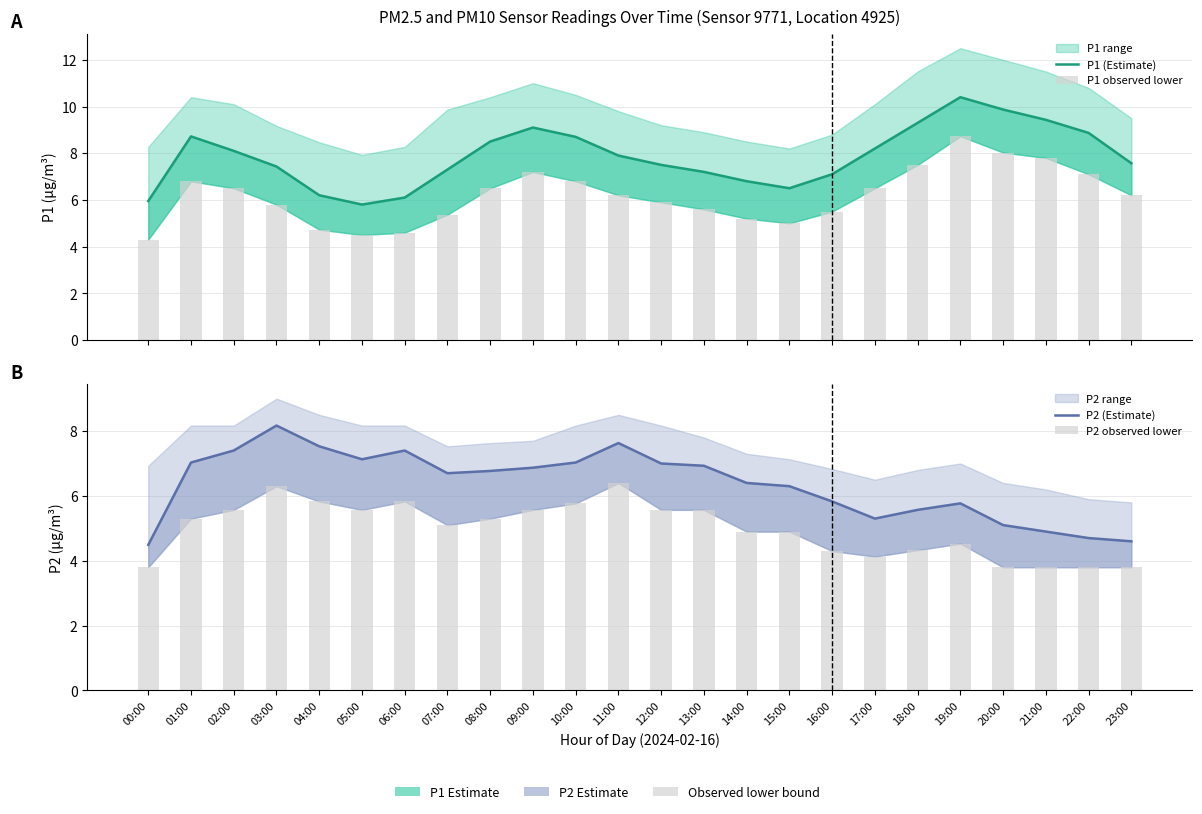

Rank the series by their maximum value, from lowest to highest.

P2 observed lower, P2 (Estimate), P1 observed lower, P1 (Estimate)